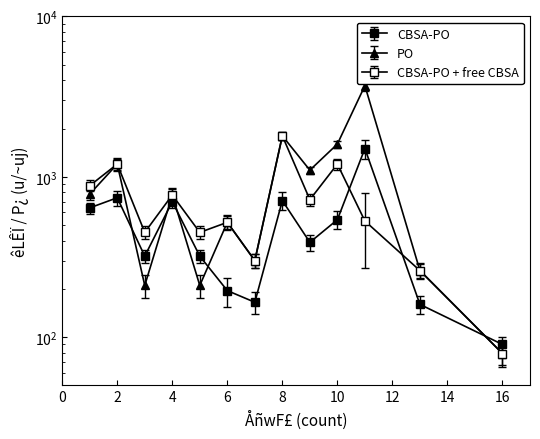

How many data points does each series have?

13